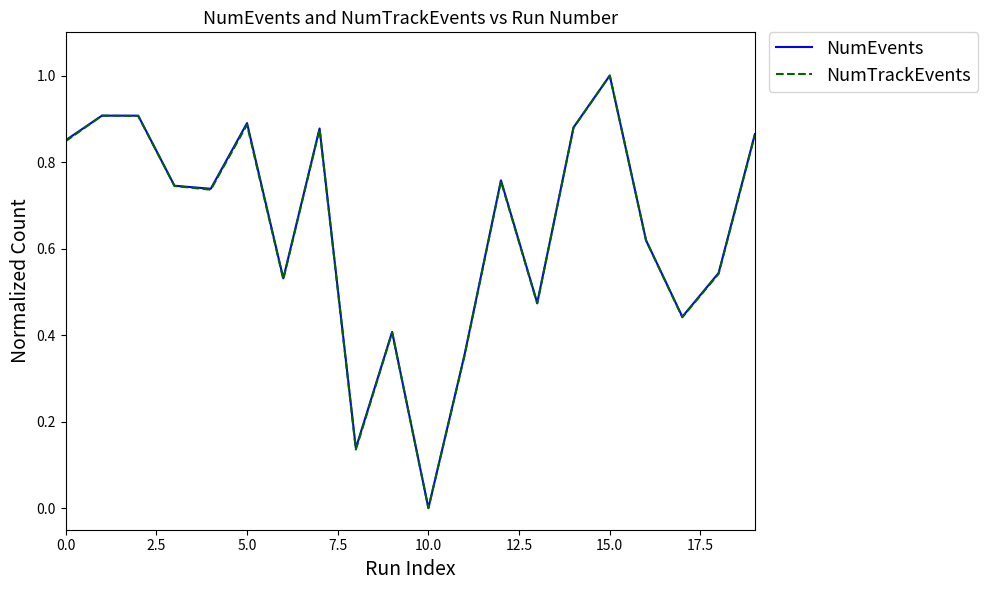

What is the maximum value for NumTrackEvents?

1.0